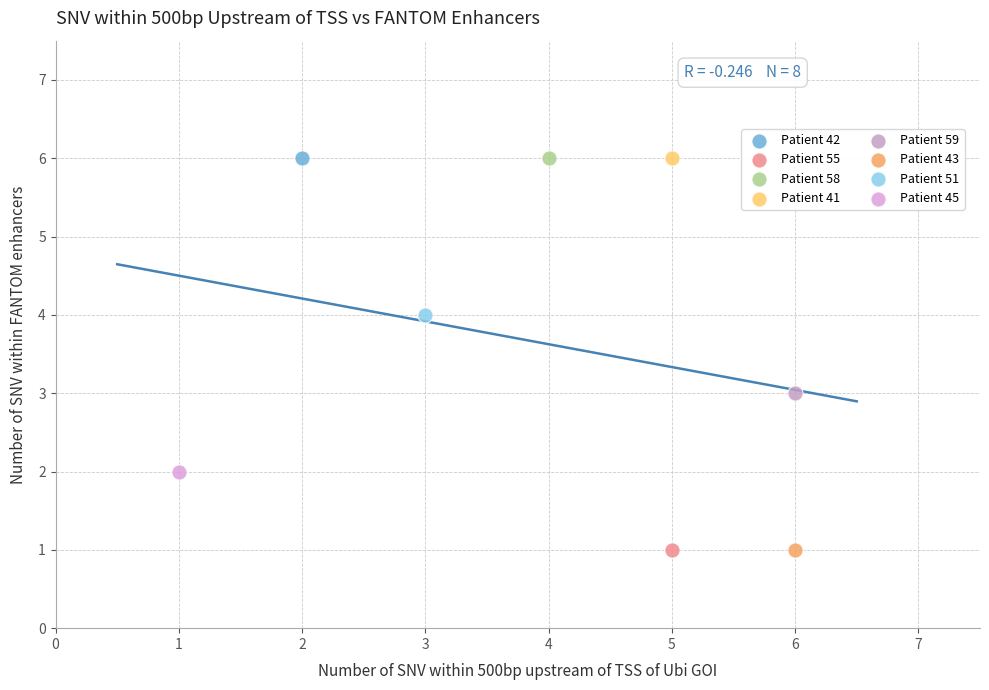

What are all the series names shown in the legend?

Patient 42, Patient 55, Patient 58, Patient 41, Patient 59, Patient 43, Patient 51, Patient 45